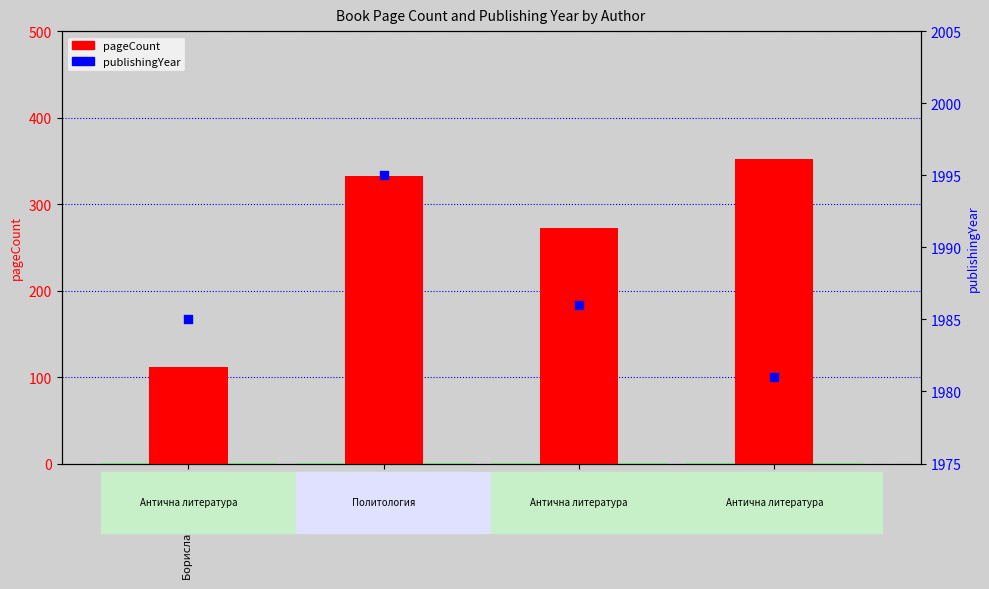

Which series contains the lowest Y value?

pageCount